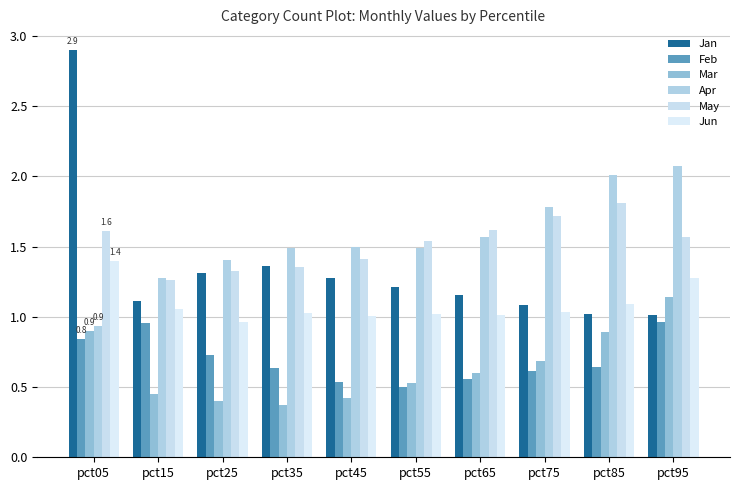

How many categories are shown in the chart?

10